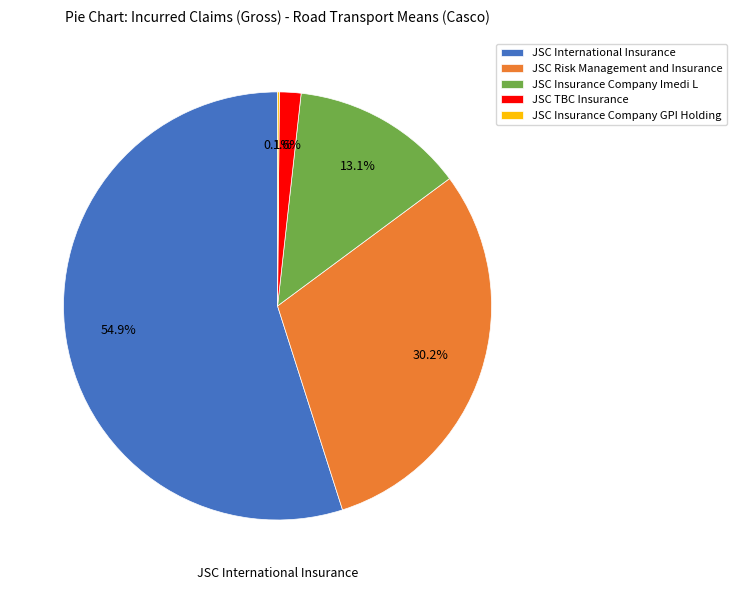

Is it true that JSC TBC Insurance is 2% of the pie?

True